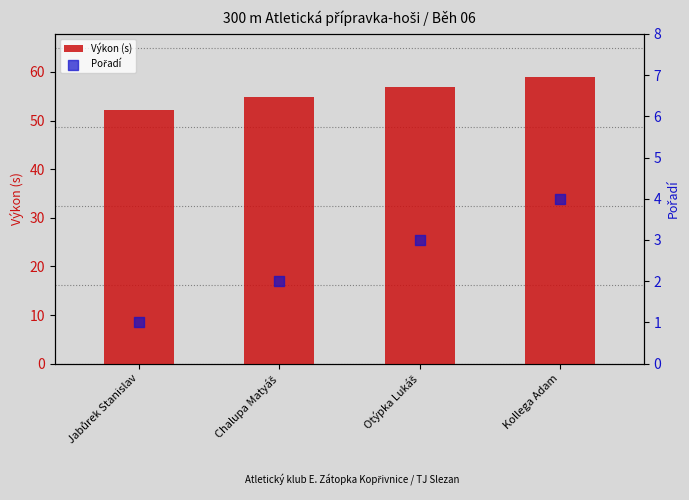

Which series reaches the minimum Y coordinate?

Pořadí